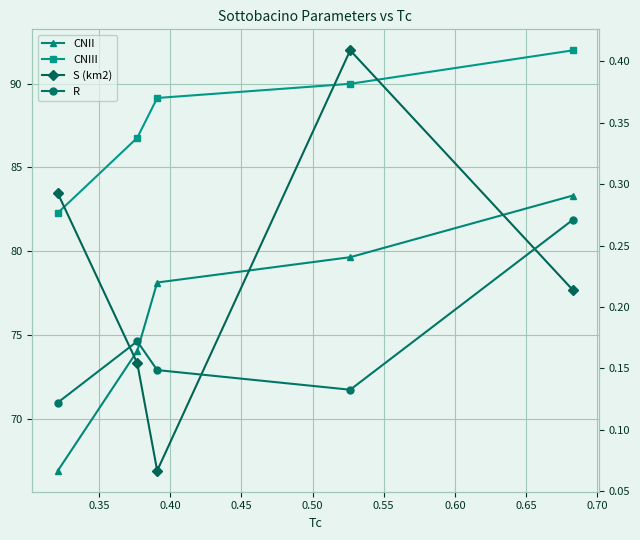

Reading left to right, extract all data points from this chart.

CNII: 66.9	74.0	78.1	79.6	83.3
CNIII: 82.3	86.8	89.1	90.0	92.0
S (km2): 0.3	0.2	0.1	0.4	0.2
R: 0.1	0.2	0.1	0.1	0.3